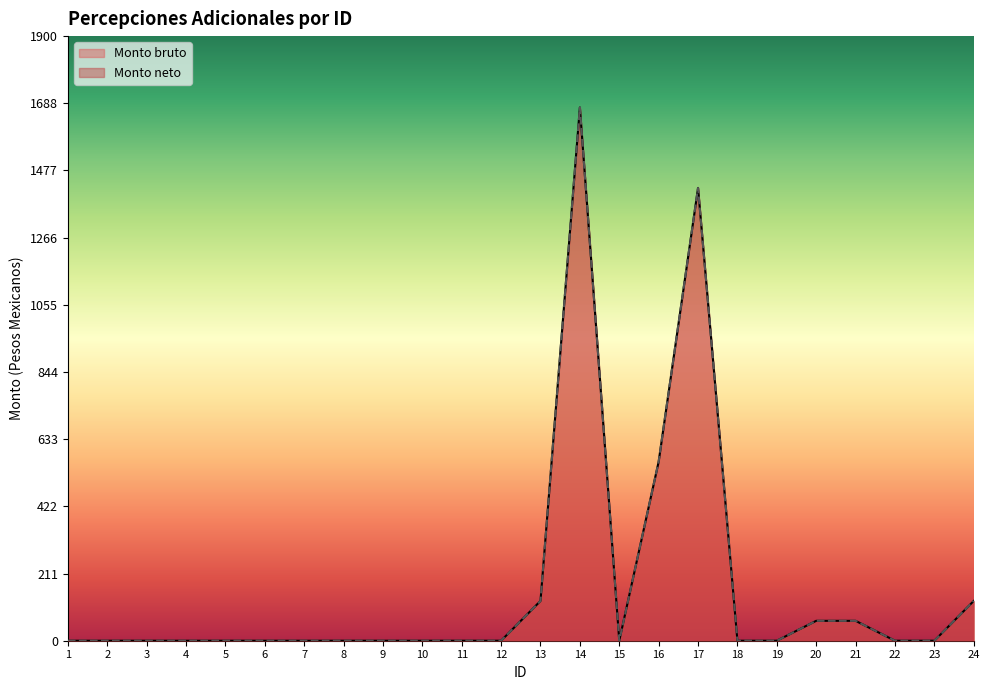

At 9, list the series in order from smallest to largest.

Monto bruto, Monto neto